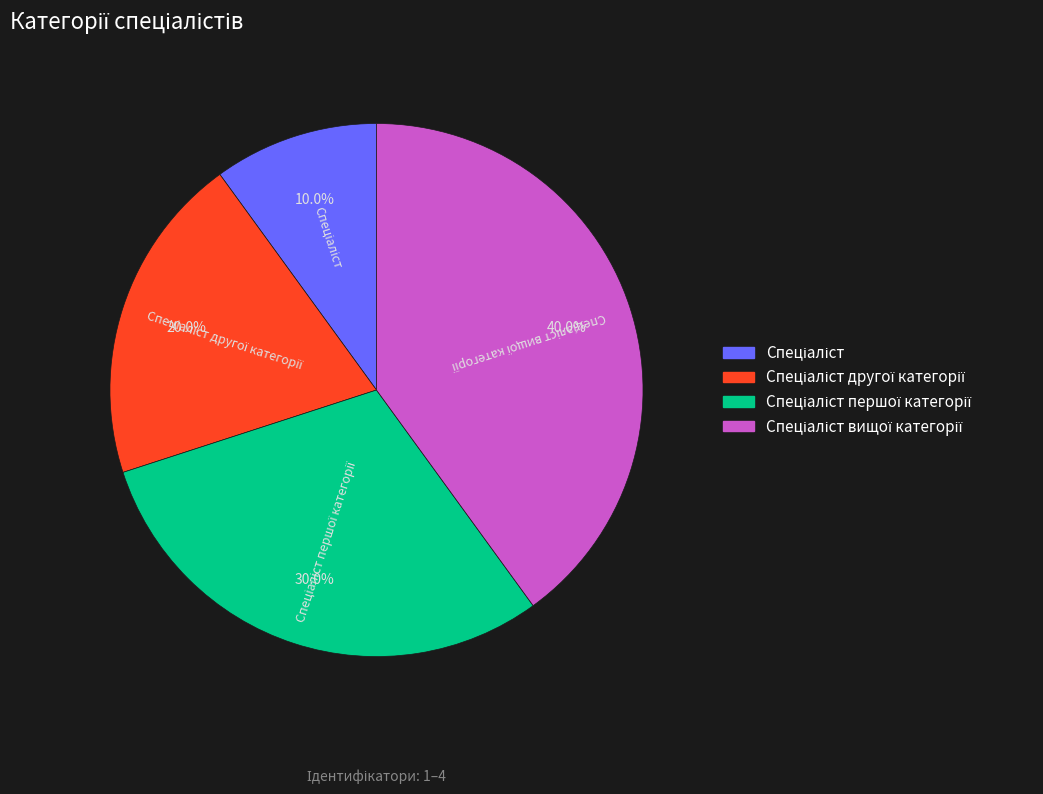

Does any single category account for the majority?

No